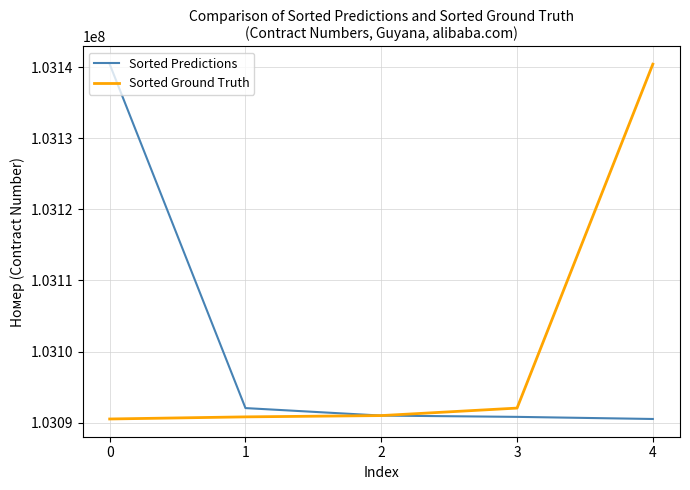

What is the difference between the highest and lowest values at 1?

1235